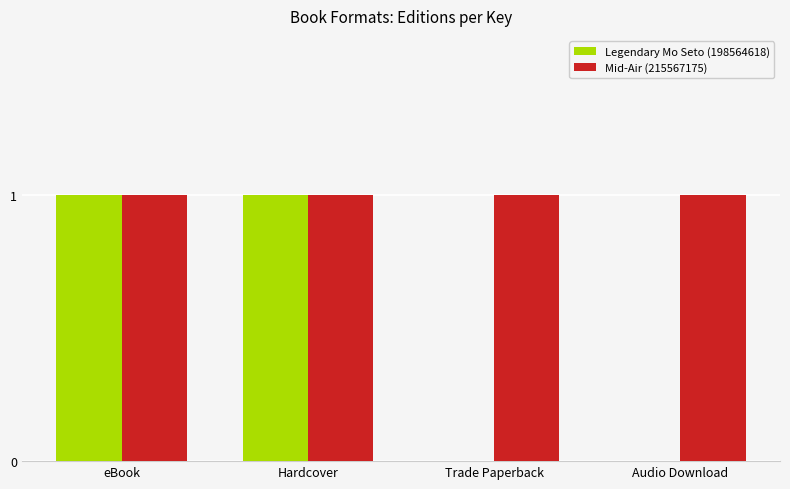

True or false: Legendary Mo Seto (198564618) has a value of -1 at Audio Download.

False